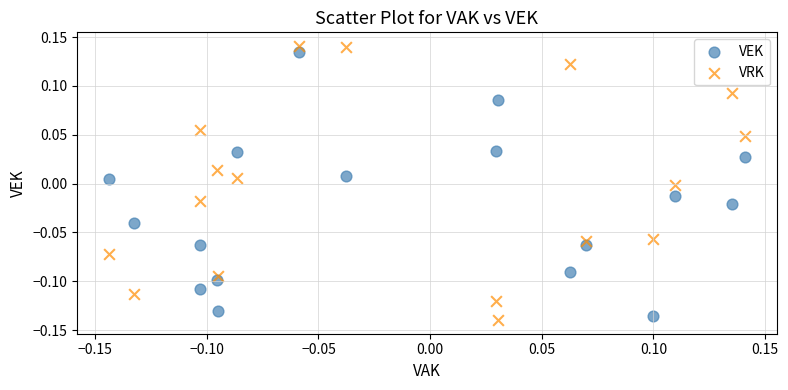

What is the X range (max minus min) for the scatter plot?

0.3